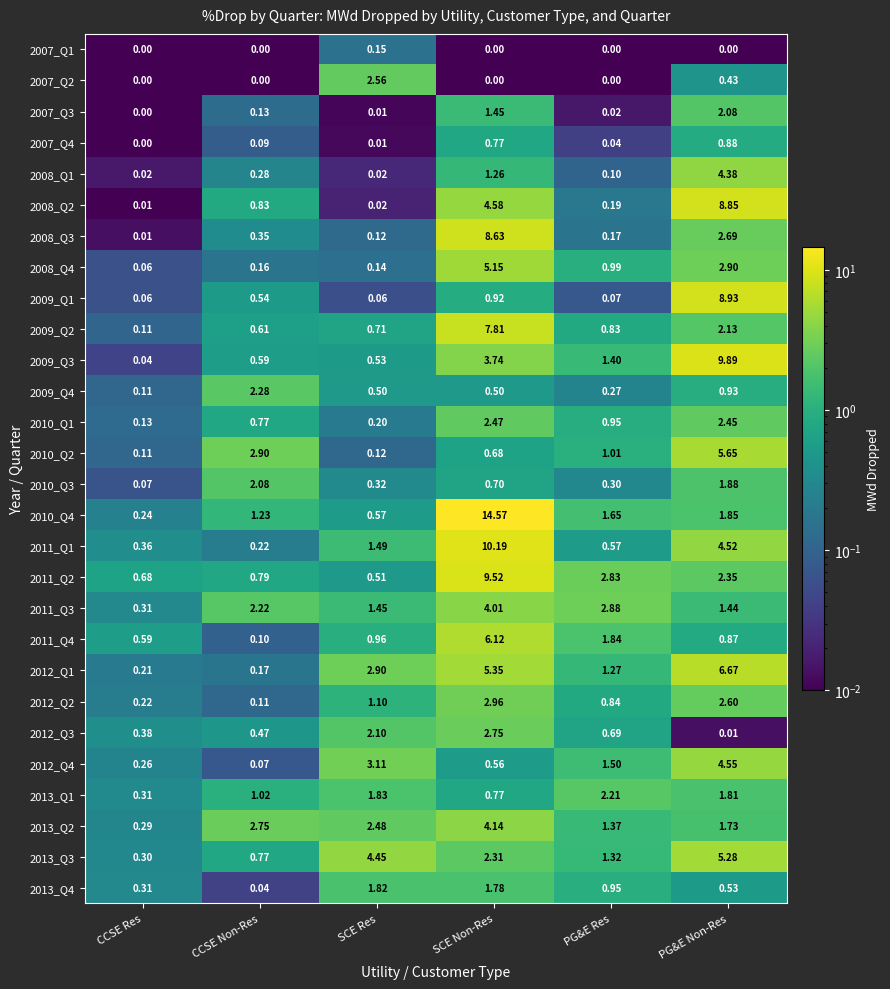

At which category is the sum across all series the highest?

SCE Non-Res